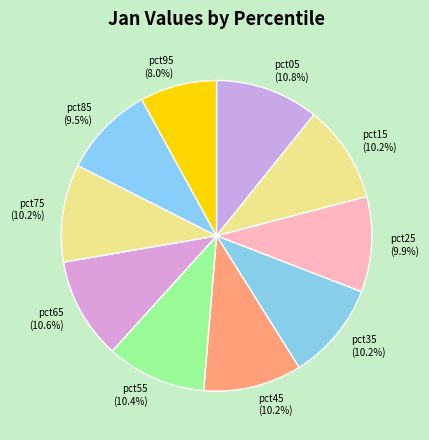

What portion of the pie excludes pct35?

89.8%